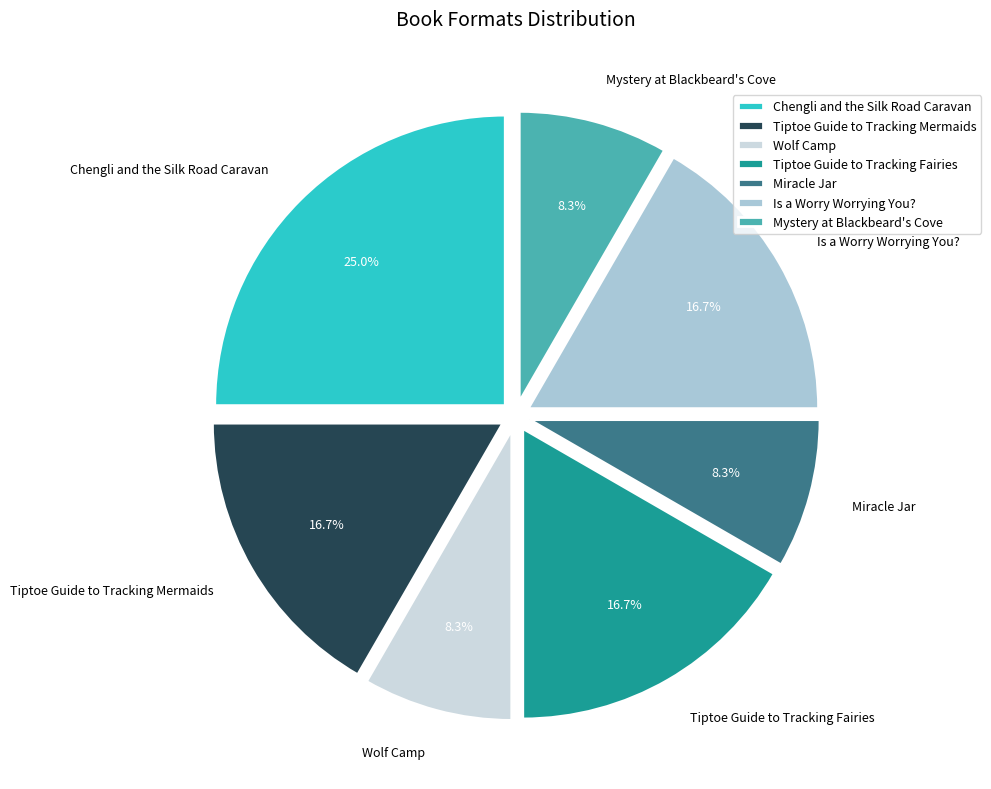

Approximately how many times larger is the value at Miracle Jar compared to Is a Worry Worrying You??

0.5